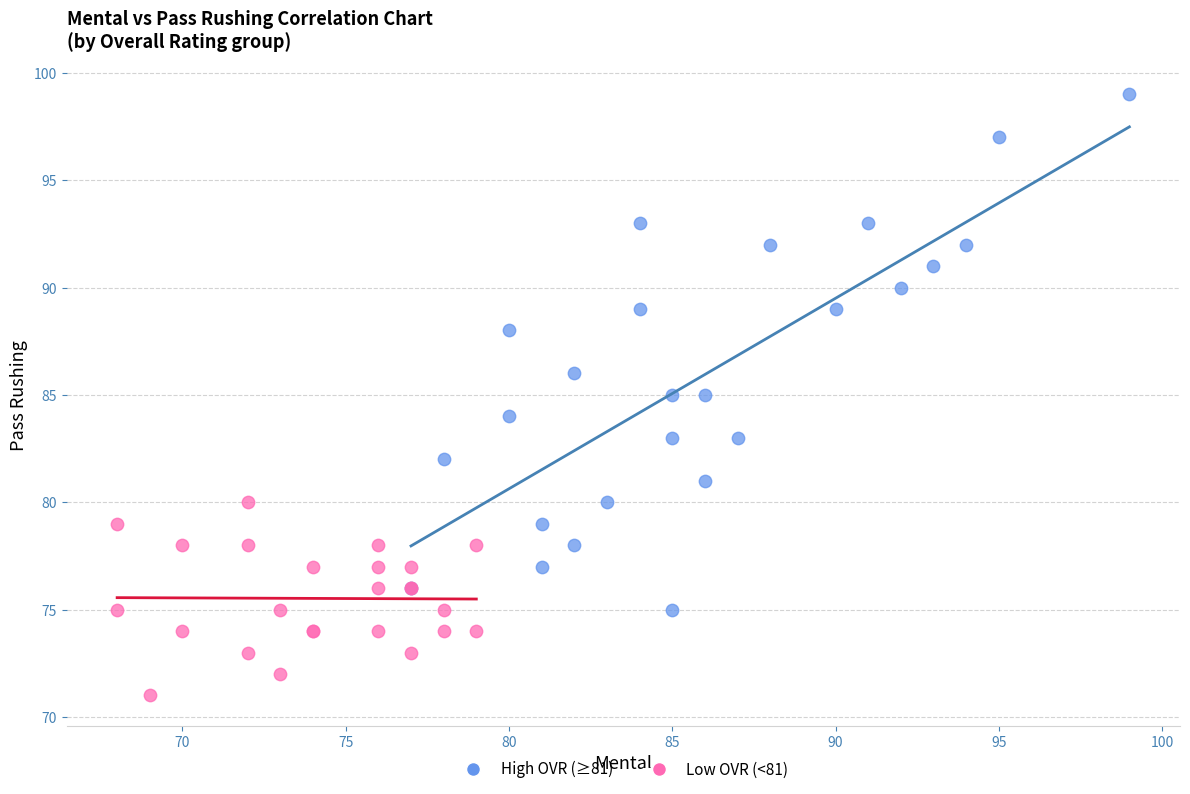

Which series contains the highest Y value?

High OVR (≥81)